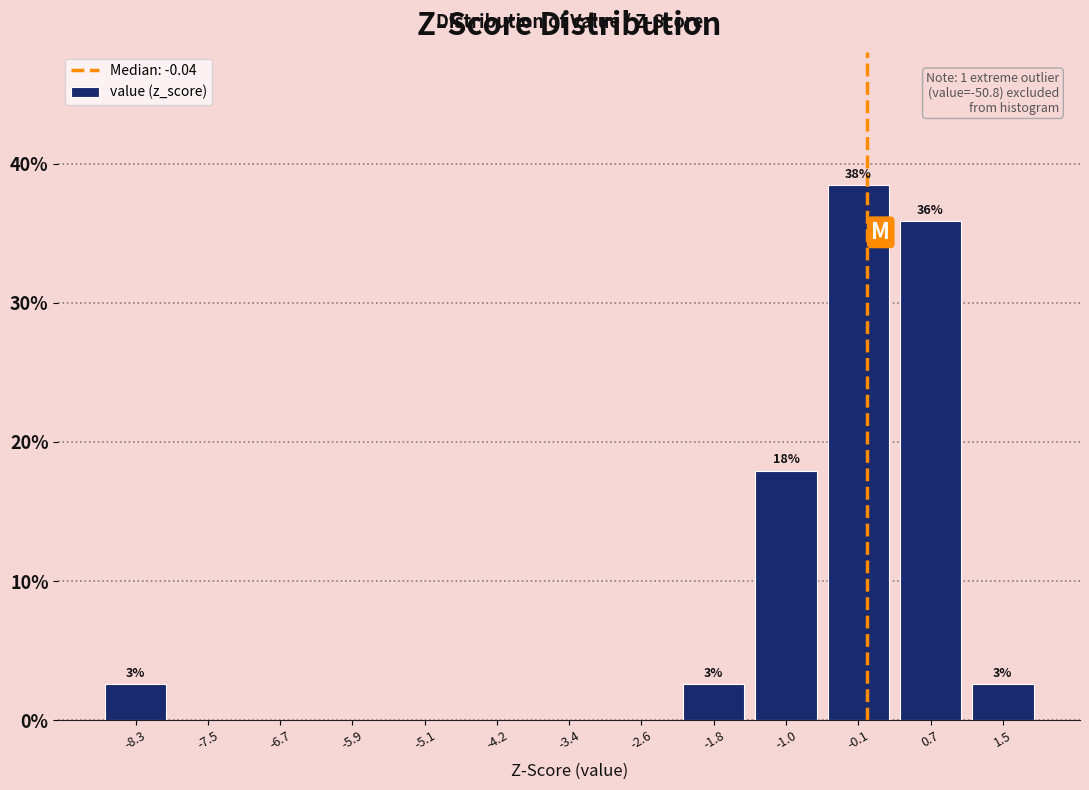

Over which range of the x-axis is the bar tallest?

-0.5 to 0.3